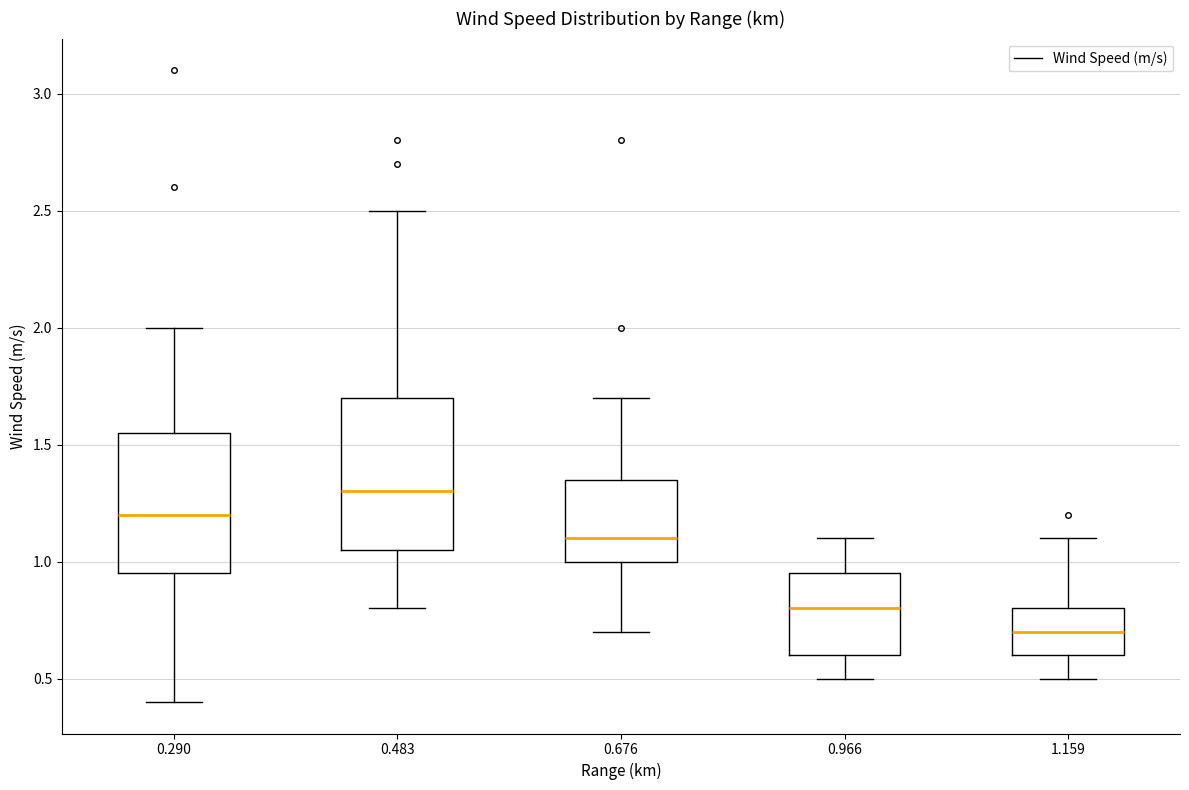

Where does the median line of the box at x = 0.966 sit on the y-axis? The values are not printed on the chart, so give them approximately, as read against the axis.

0.80